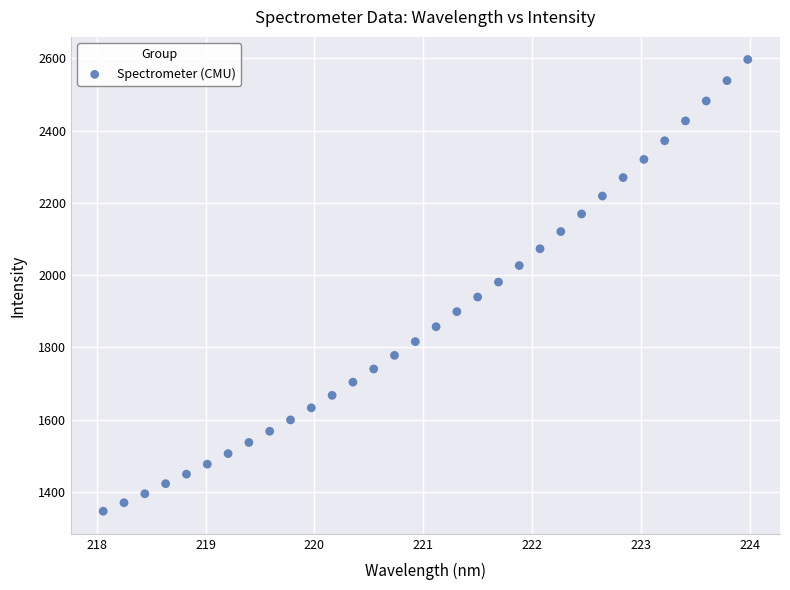

What is the range of Y values (max minus min)?

1249.8